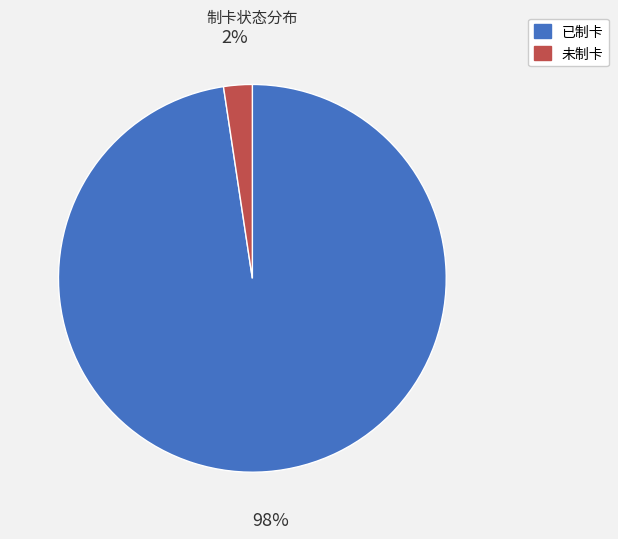

Which slice is the smallest?

未制卡